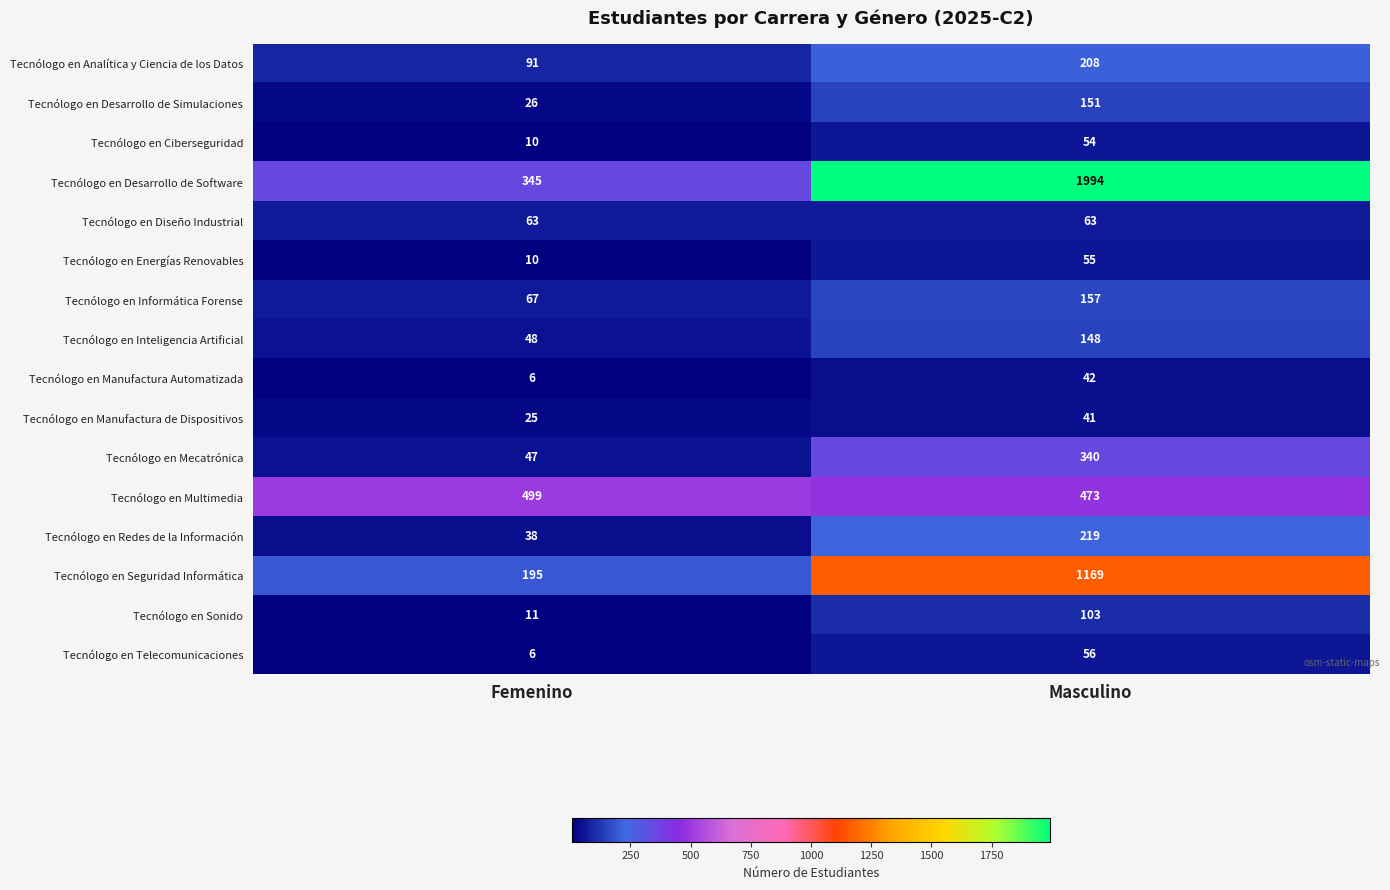

What is the spread (max minus min) of values at Masculino?

1953